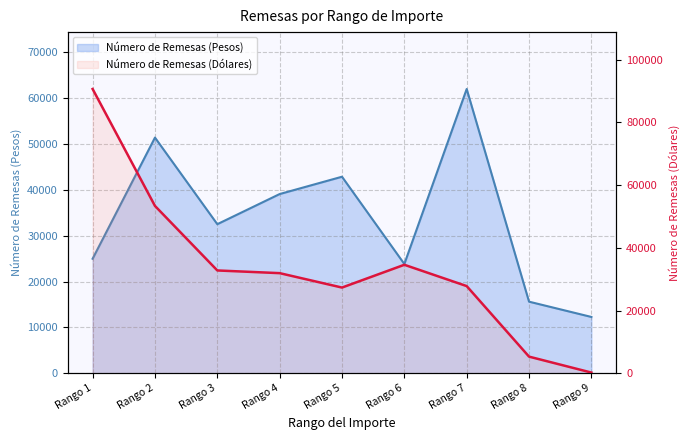

At which category does the chart reach its peak across all series?

Rango 1